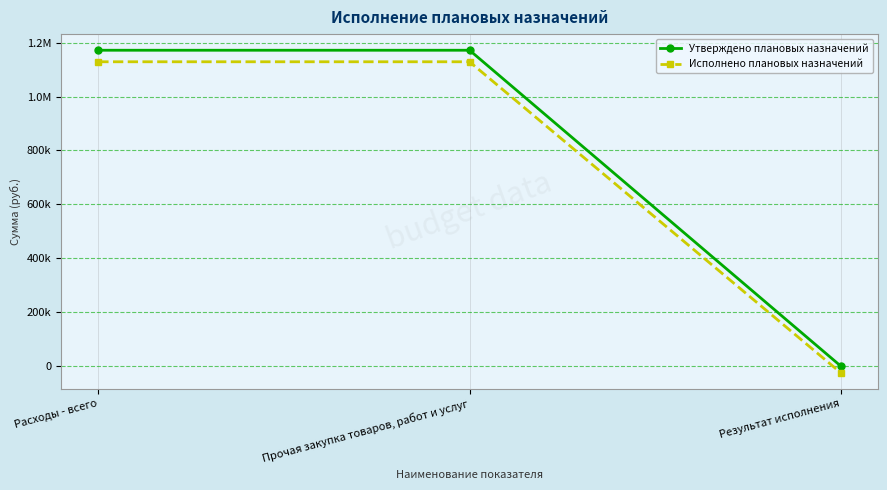

Does the chart display data point markers on the line(s)?

Yes